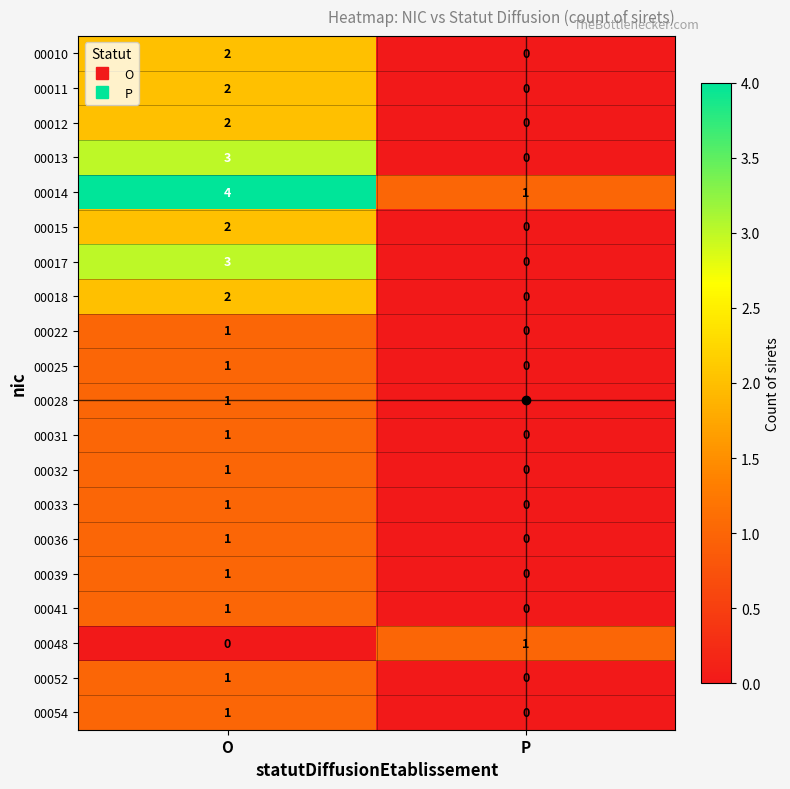

Which series has the largest total across all categories?

00014